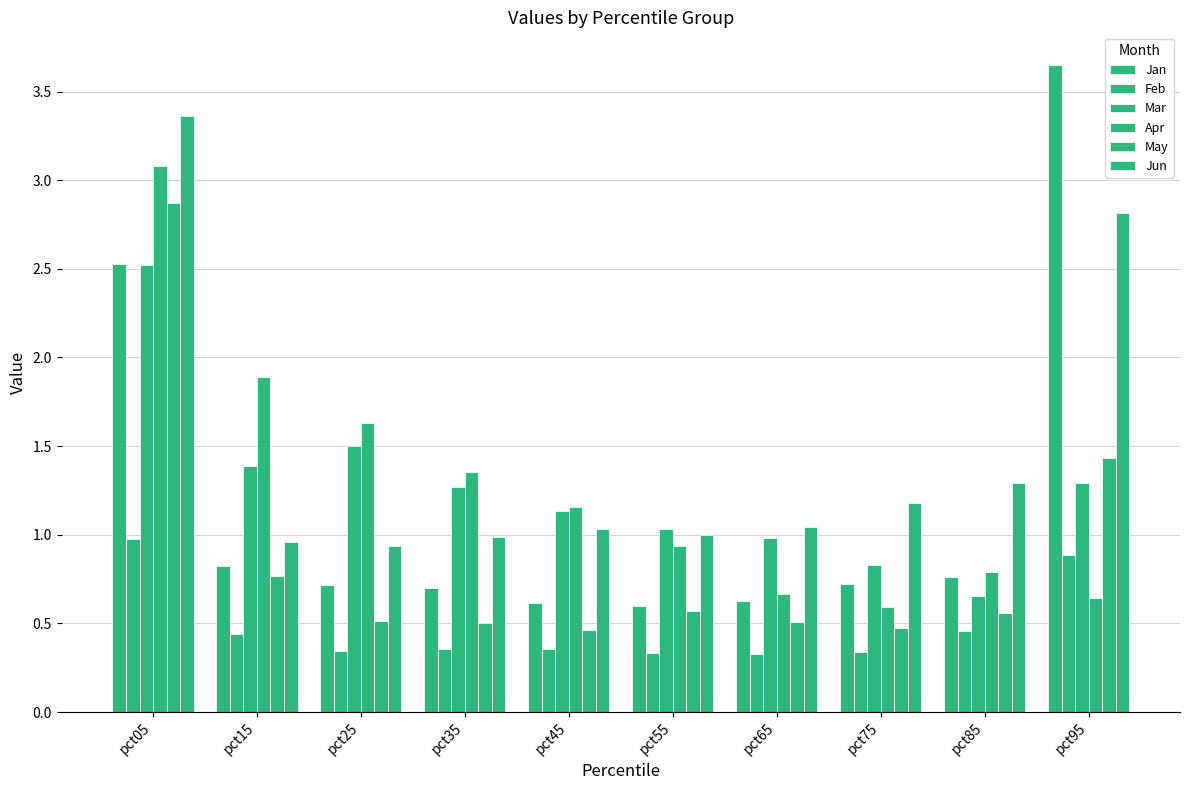

Reading left to right, what are all the values shown in this chart?

Jan: pct05=2.5	pct15=0.8	pct25=0.7	pct35=0.7	pct45=0.6	pct55=0.6	pct65=0.6	pct75=0.7	pct85=0.8	pct95=3.7
Feb: pct05=1.0	pct15=0.4	pct25=0.3	pct35=0.4	pct45=0.4	pct55=0.3	pct65=0.3	pct75=0.3	pct85=0.5	pct95=0.9
Mar: pct05=2.5	pct15=1.4	pct25=1.5	pct35=1.3	pct45=1.1	pct55=1.0	pct65=1.0	pct75=0.8	pct85=0.7	pct95=1.3
Apr: pct05=3.1	pct15=1.9	pct25=1.6	pct35=1.4	pct45=1.2	pct55=0.9	pct65=0.7	pct75=0.6	pct85=0.8	pct95=0.6
May: pct05=2.9	pct15=0.8	pct25=0.5	pct35=0.5	pct45=0.5	pct55=0.6	pct65=0.5	pct75=0.5	pct85=0.6	pct95=1.4
Jun: pct05=3.4	pct15=1.0	pct25=0.9	pct35=1.0	pct45=1.0	pct55=1.0	pct65=1.0	pct75=1.2	pct85=1.3	pct95=2.8